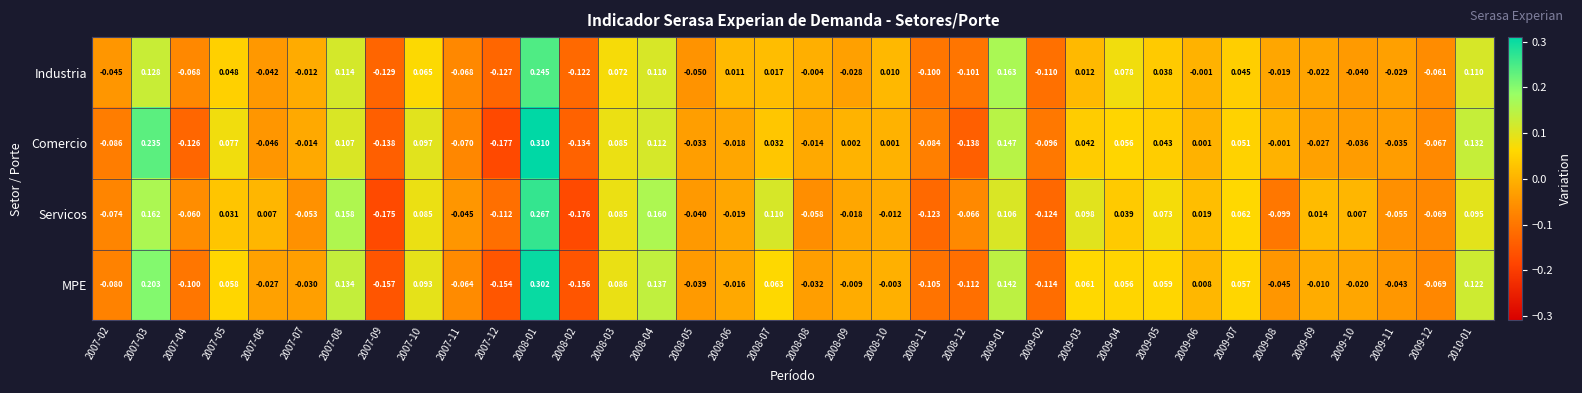

Is the value of MPE at 2009-10 greater than the value of Servicos at 2008-07?

No